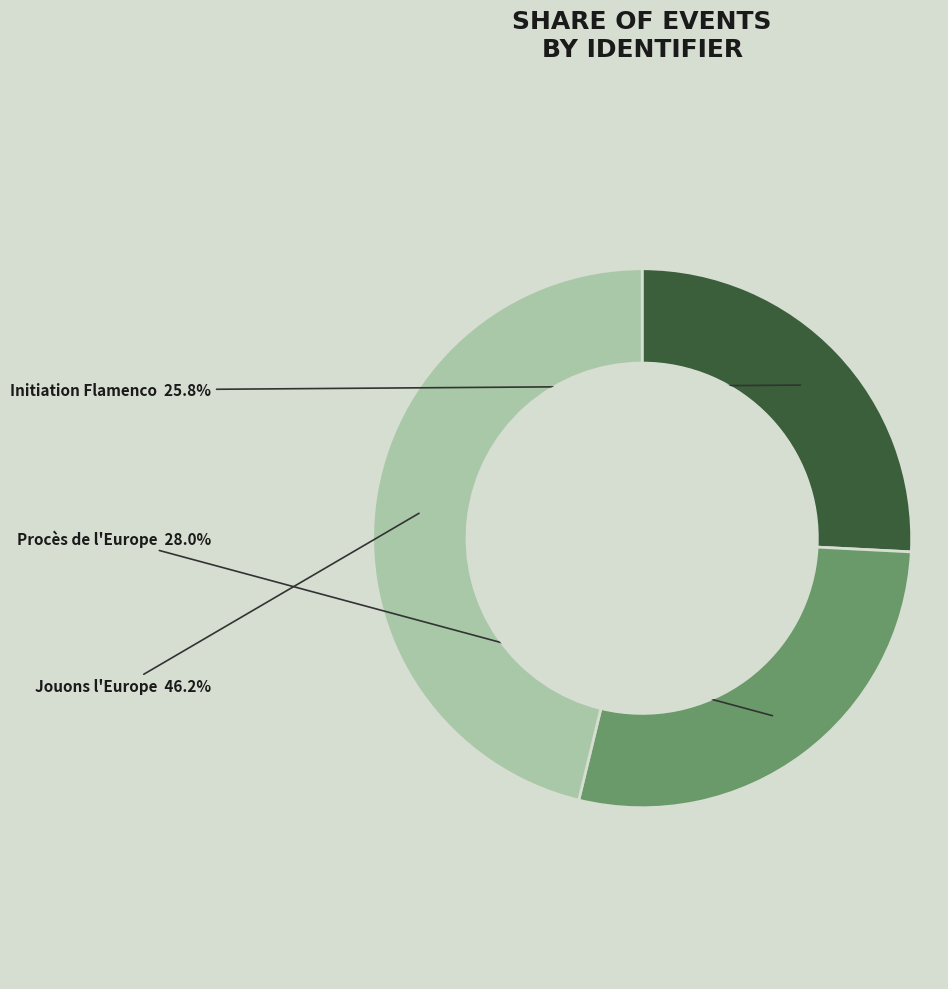

Is there a majority slice in this chart?

No